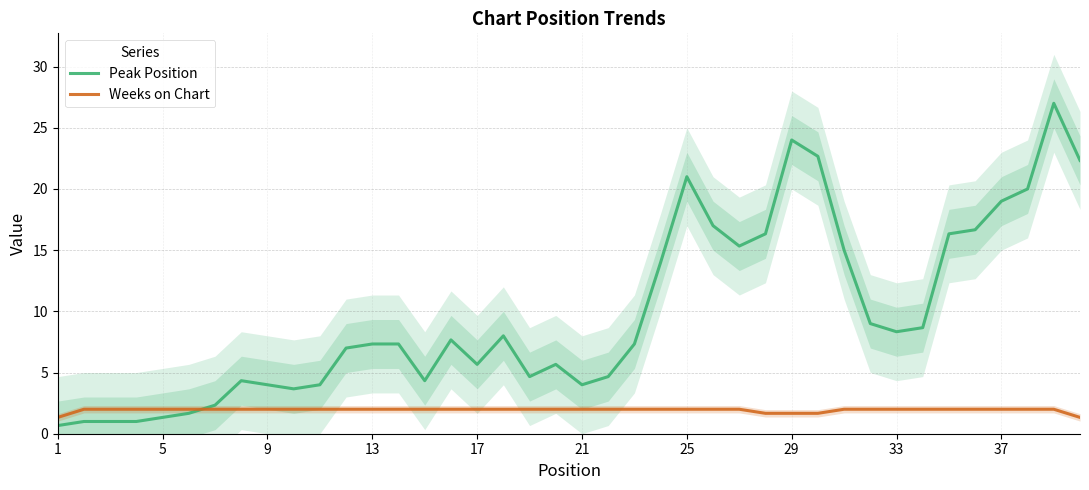

How many lines are shown in the chart?

2